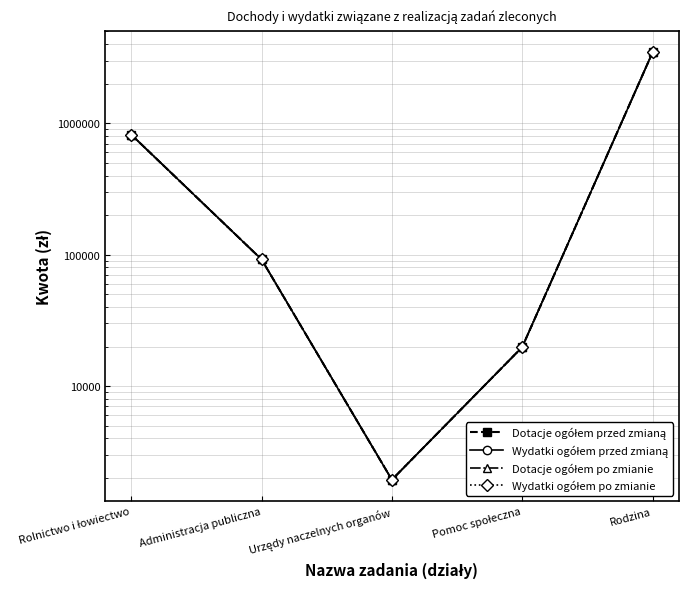

True or false: Dotacje ogółem po zmianie has more than 0 points higher than both neighbors.

False